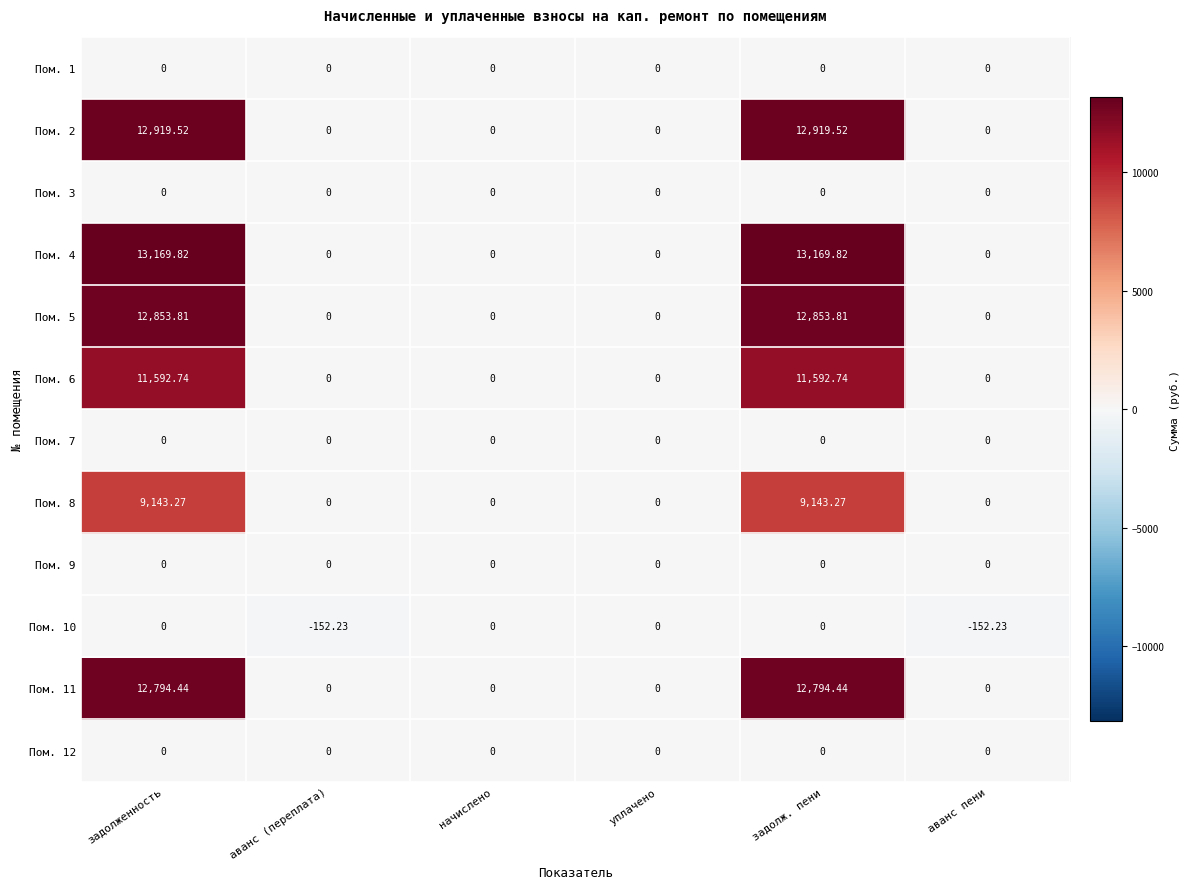

Is the value of Пом. 8 at задолженность greater than the value of Пом. 5 at аванс (переплата)?

Yes